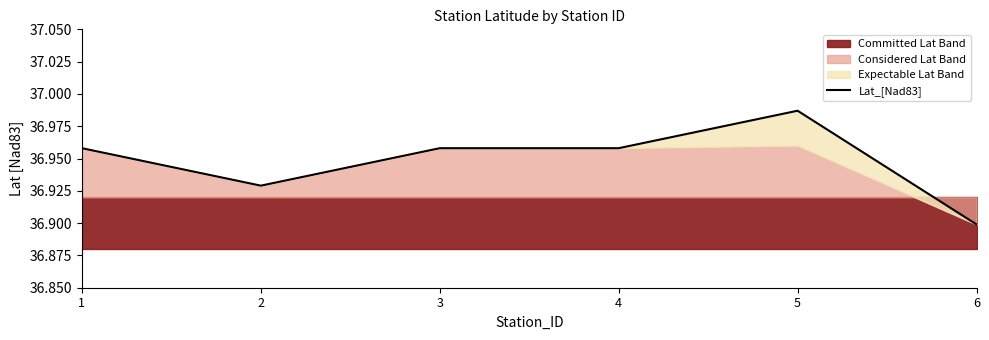

How many categories are shown in the chart?

6